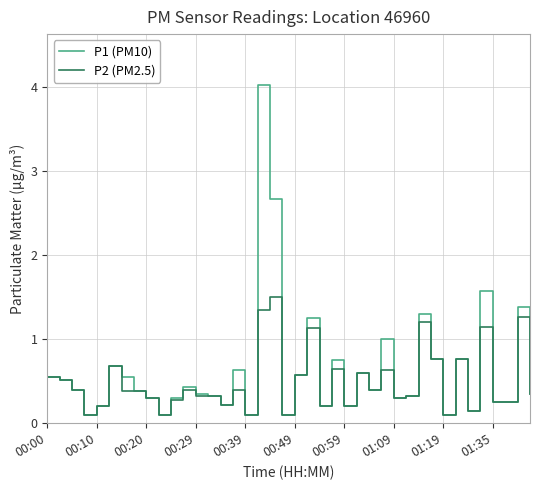

What is the greatest value displayed?

4.0